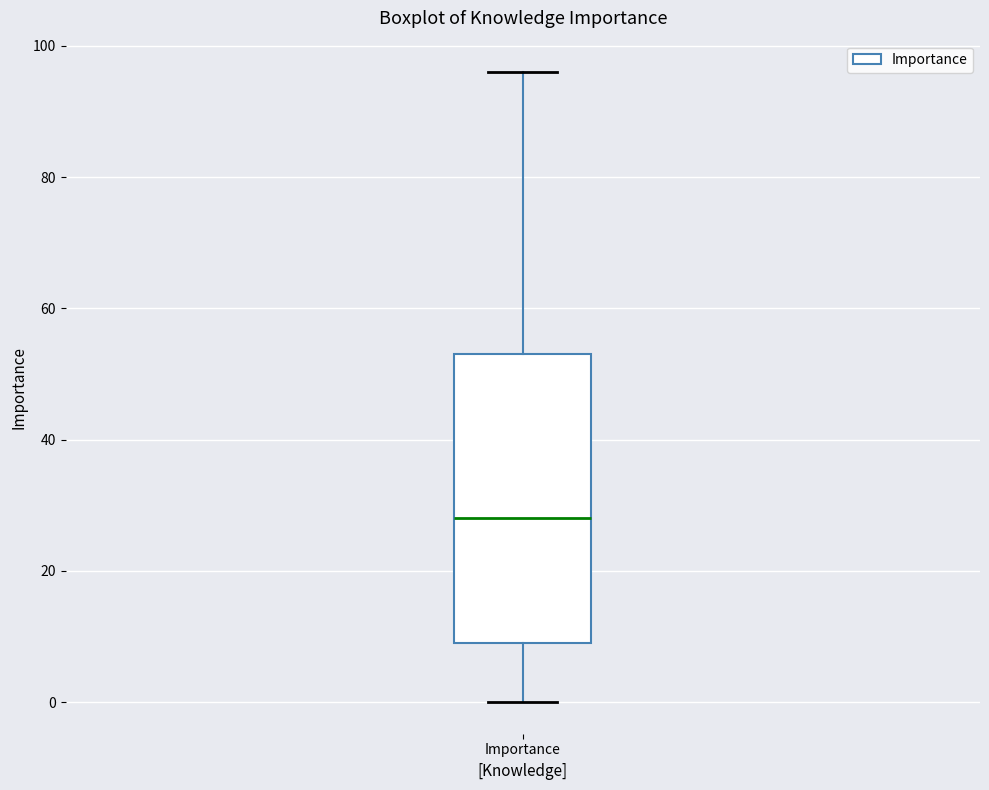

Where does the upper whisker of the box for Importance end on the y-axis? The values are not printed on the chart, so give them approximately, as read against the axis.

96